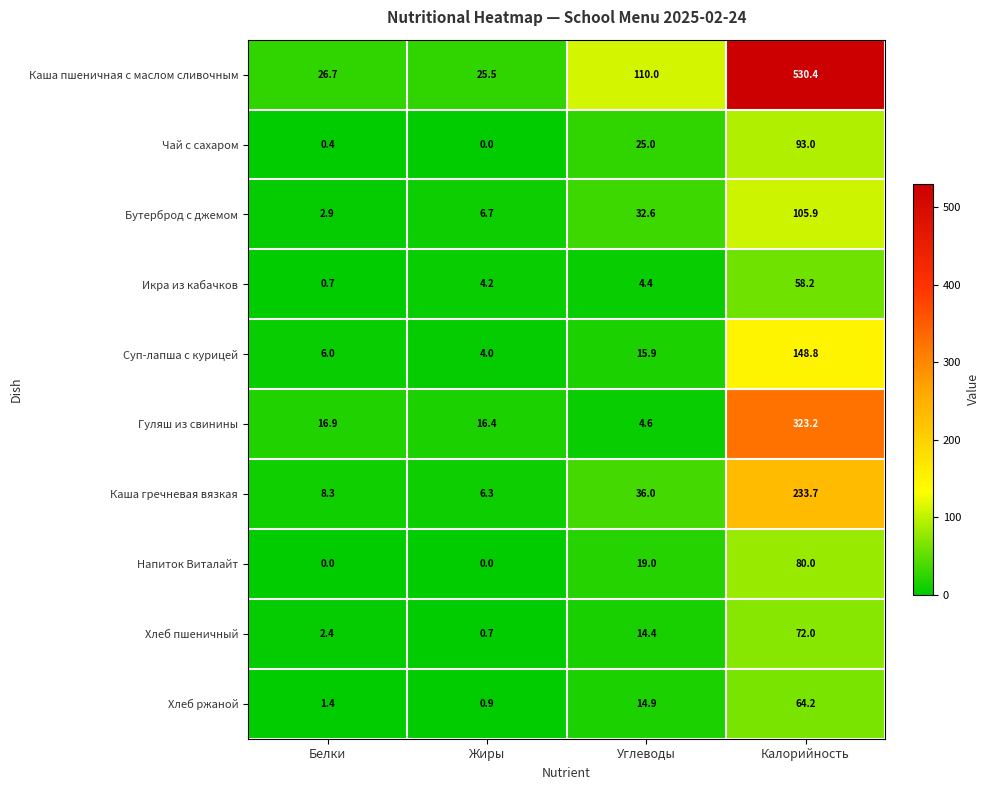

What is the difference between the Гуляш из свинины values at Жиры and Углеводы?

11.8